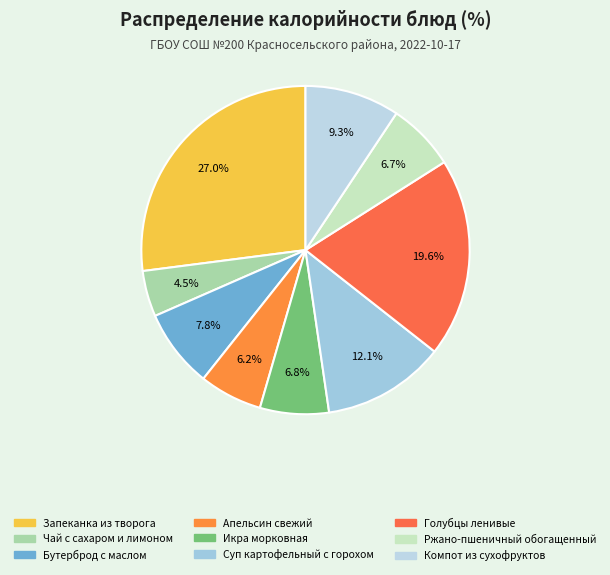

Approximately how many times larger is the value at Ржано-пшеничный обогащенный compared to Суп картофельный с горохом?

0.6